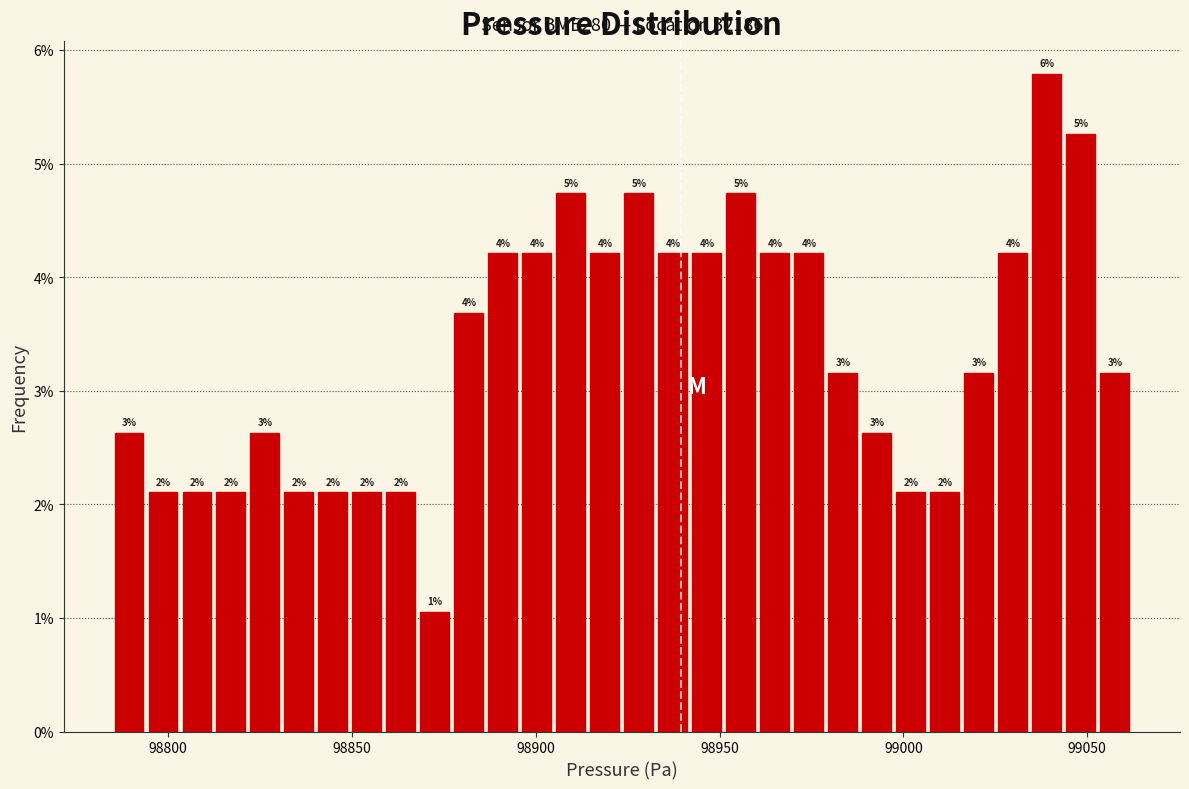

Read against the x-axis, roughly where is the centre of the tallest bar?

99040